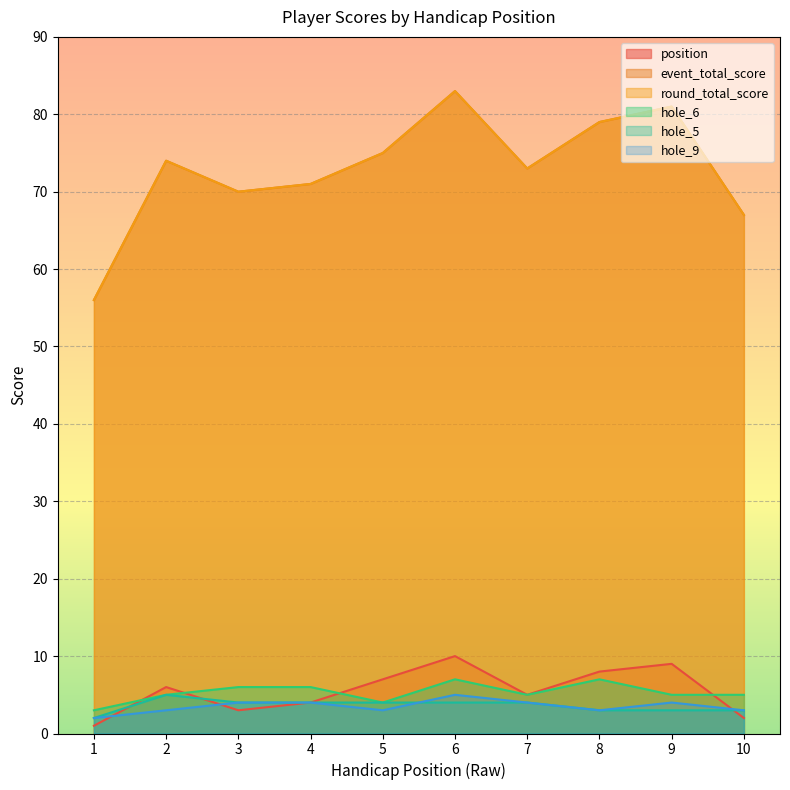

What is the difference between the maximum and minimum values in the hole_5 series?

3